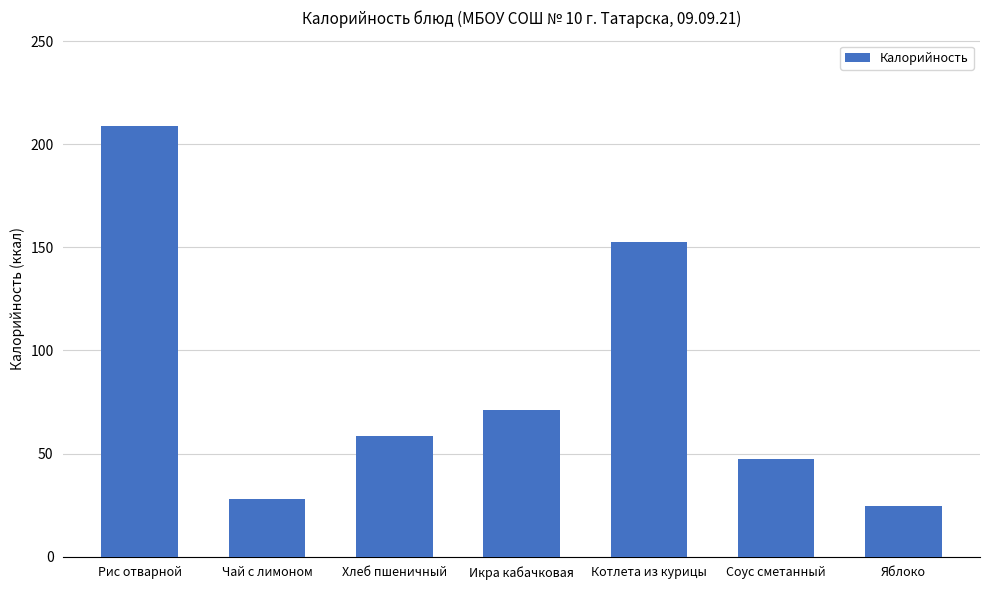

At which label is the value closest to 116?

Котлета из курицы